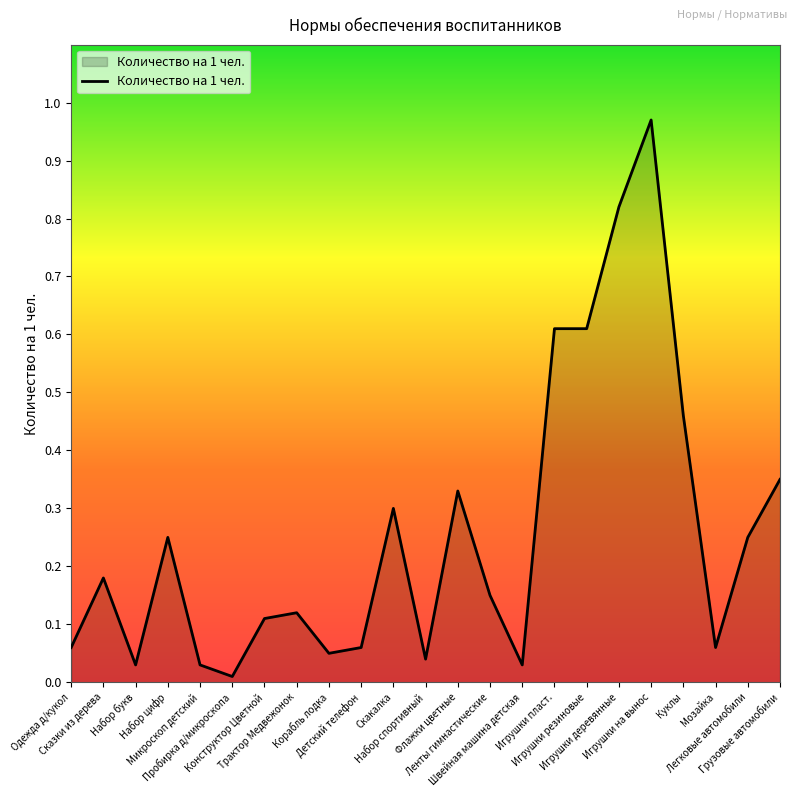

List the labels in order of value, largest first.

Игрушки на вынос, Игрушки деревянные, Игрушки пласт., Игрушки резиновые, Куклы, Грузовые автомобили, Флажки цветные, Скакалка, Набор цифр, Легковые автомобили, Сказки из дерева, Ленты гимнастические, Трактор Медвежонок, Конструктор Цветной, Одежда д/кукол, Детский телефон, Мозайка, Корабль лодка, Набор спортивный, Набор букв, Микроскоп детский, Швейная машина детская, Пробирка д/микроскопа